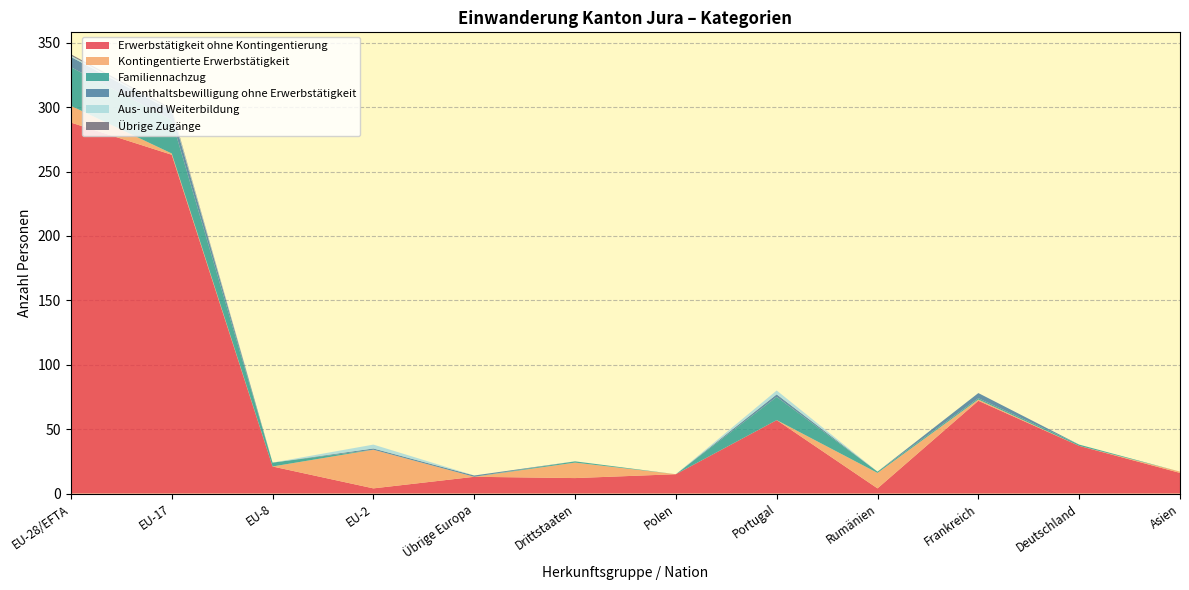

Reading left to right, extract all data points from this chart.

Erwerbstätigkeit ohne Kontingentierung: EU-28/EFTA=288	EU-17=263	EU-8=21	EU-2=4	Übrige Europa=13	Drittstaaten=12	Polen=15	Portugal=57	Rumänien=4	Frankreich=72	Deutschland=37	Asien=16
Kontingentierte Erwerbstätigkeit: EU-28/EFTA=13	EU-17=1	EU-8=0	EU-2=30	Übrige Europa=0	Drittstaaten=12	Polen=0	Portugal=0	Rumänien=12	Frankreich=1	Deutschland=0	Asien=1
Familiennachzug: EU-28/EFTA=30	EU-17=26	EU-8=3	EU-2=0	Übrige Europa=0	Drittstaaten=1	Polen=0	Portugal=18	Rumänien=1	Frankreich=1	Deutschland=1	Asien=0
Aufenthaltsbewilligung ohne Erwerbstätigkeit: EU-28/EFTA=8	EU-17=7	EU-8=0	EU-2=1	Übrige Europa=1	Drittstaaten=0	Polen=0	Portugal=2	Rumänien=0	Frankreich=4	Deutschland=0	Asien=0
Aus- und Weiterbildung: EU-28/EFTA=1	EU-17=1	EU-8=0	EU-2=3	Übrige Europa=0	Drittstaaten=0	Polen=0	Portugal=3	Rumänien=0	Frankreich=0	Deutschland=0	Asien=0
Übrige Zugänge: EU-28/EFTA=1	EU-17=1	EU-8=0	EU-2=0	Übrige Europa=0	Drittstaaten=0	Polen=0	Portugal=0	Rumänien=0	Frankreich=0	Deutschland=0	Asien=0